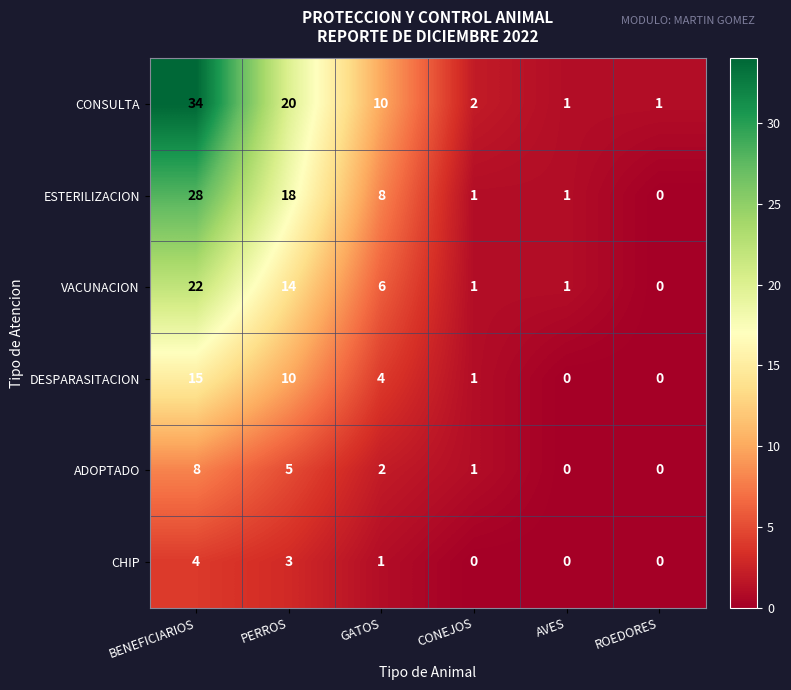

What is the total value across all series at PERROS?

70